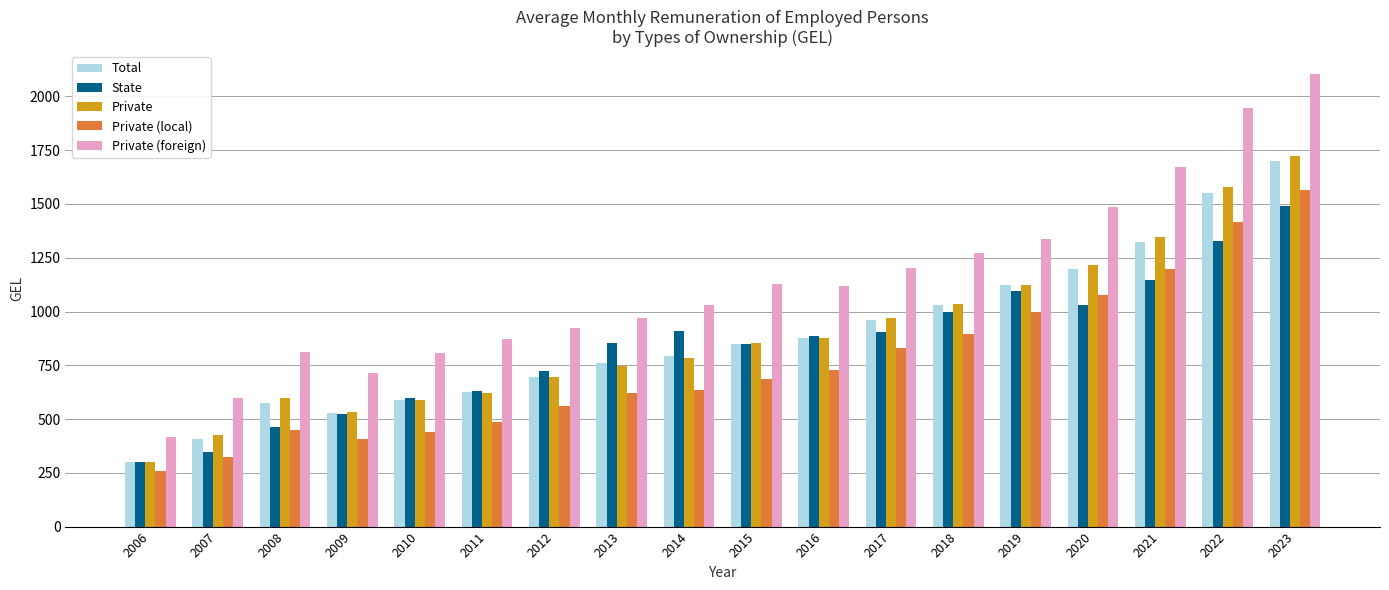

What is the sum of the Total values at 2023 and 2021?

3021.6